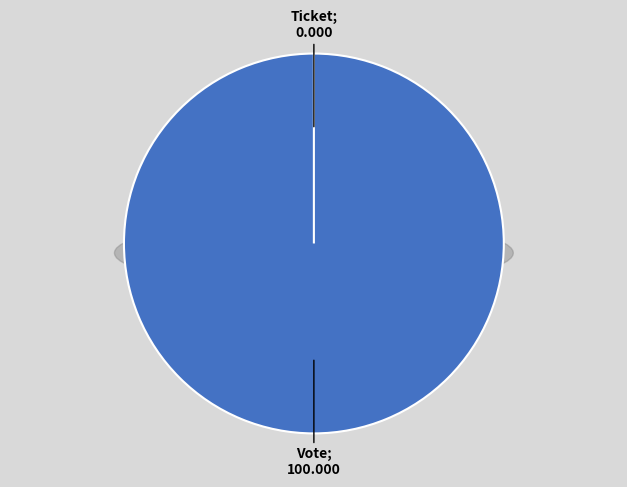

To the nearest percent, what is the difference between the largest and smallest slice percentages?

100%